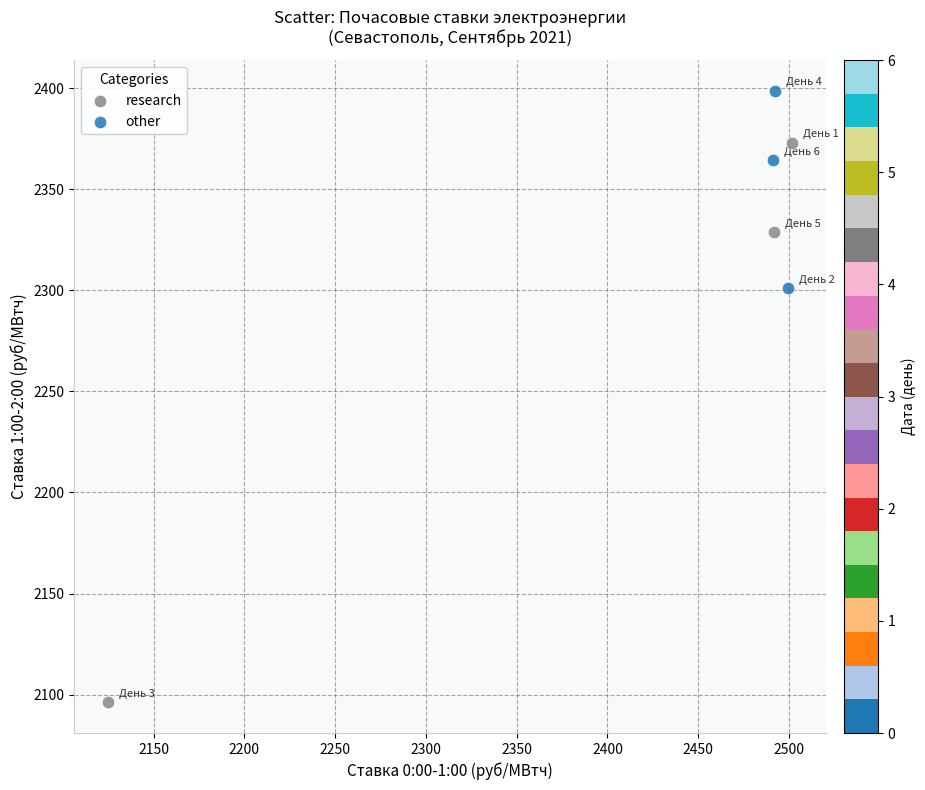

Which series reaches the minimum Y coordinate?

research